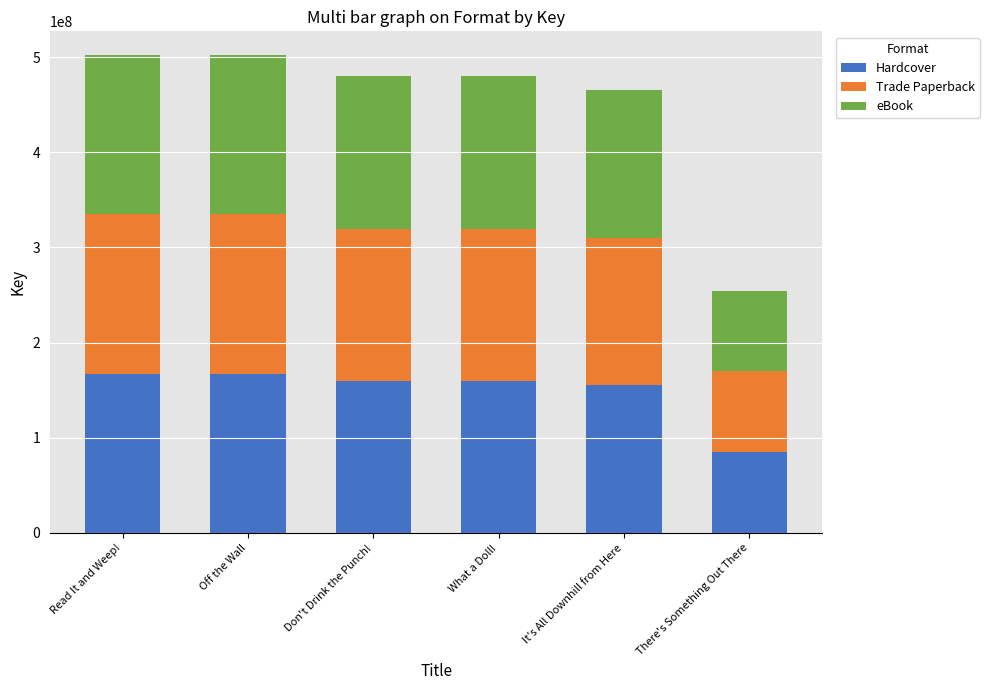

What is the total value across all series at There's Something Out There?

254624970